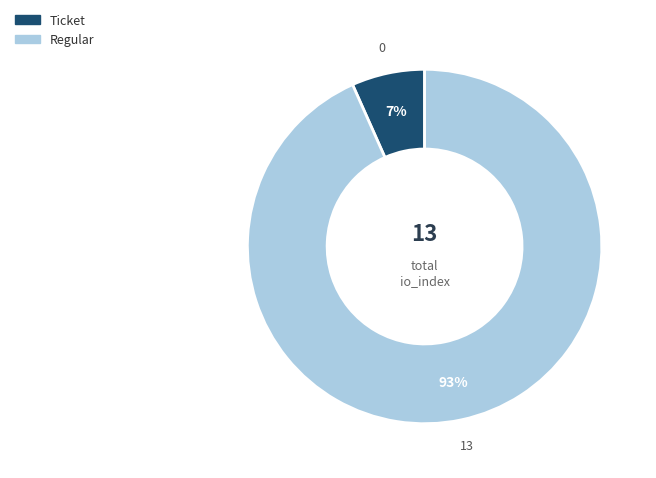

To the nearest percent, what portion does Ticket represent?

7%